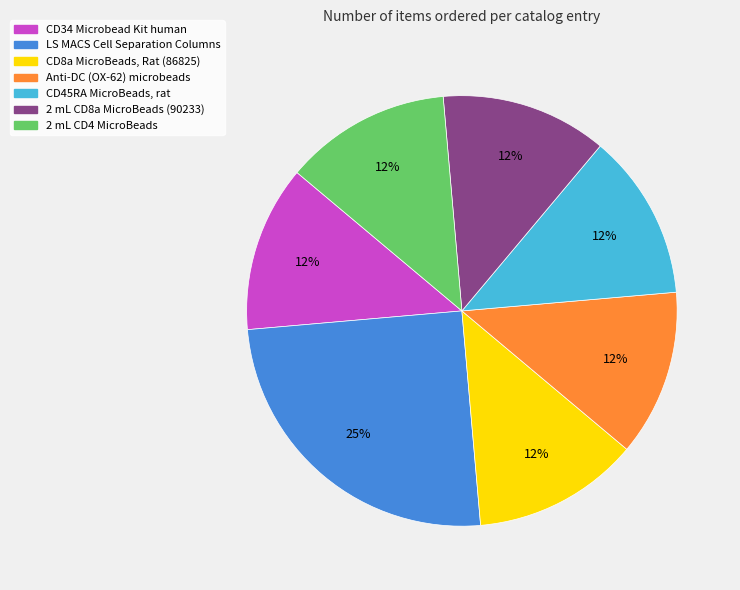

To the nearest percent, what is the average slice percentage?

14%